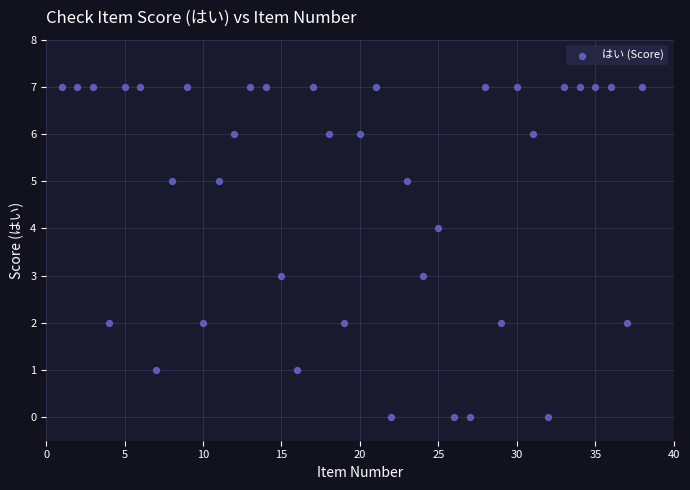

What is the range of Y values (max minus min)?

7